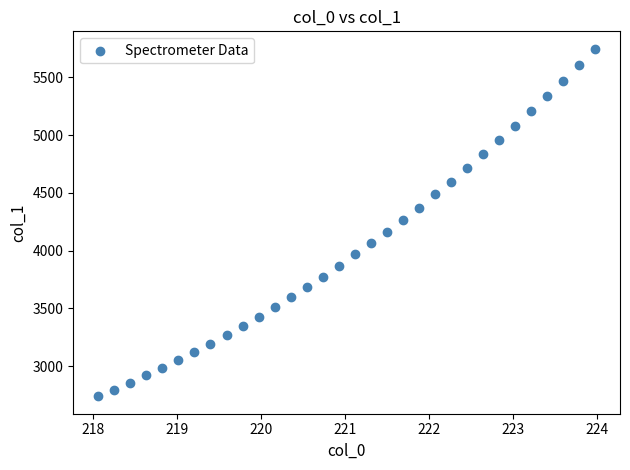

What is the range of Y values (max minus min)?

3011.2